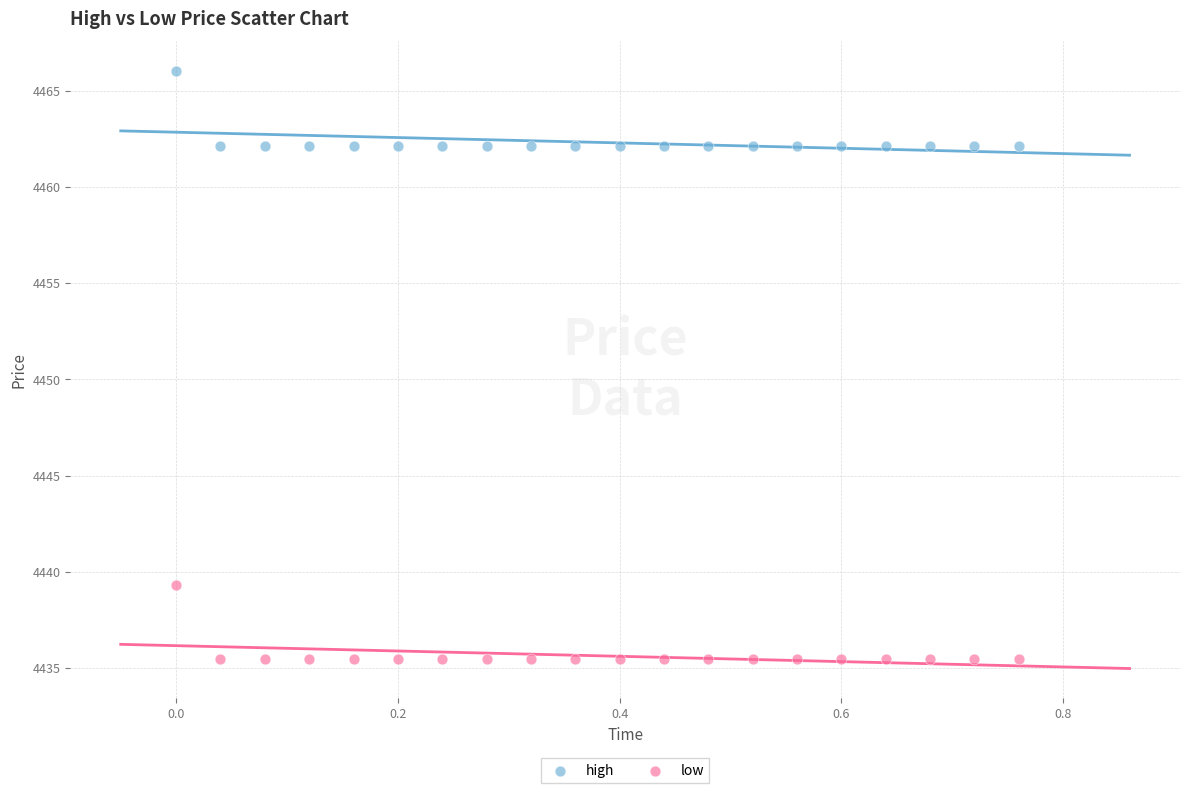

Across all series, what Y value is closest to 4450?

4439.3